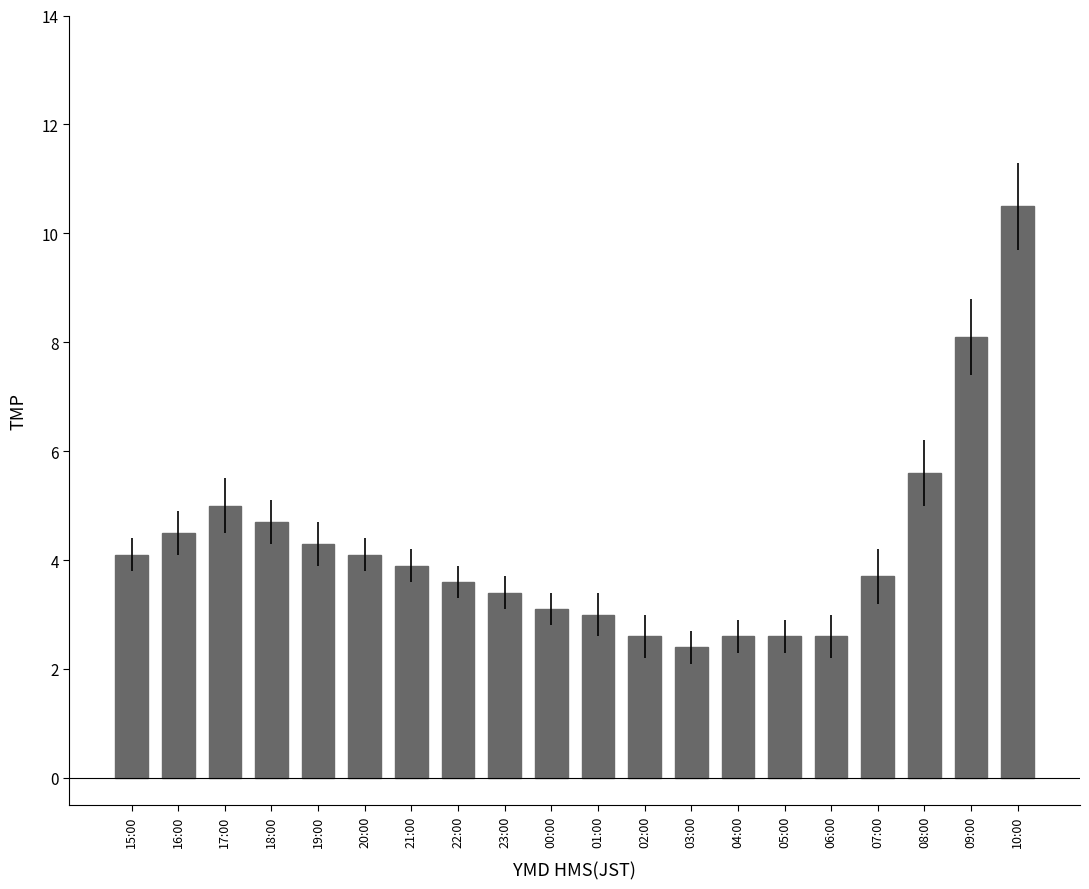

What is the smallest value displayed?

2.4